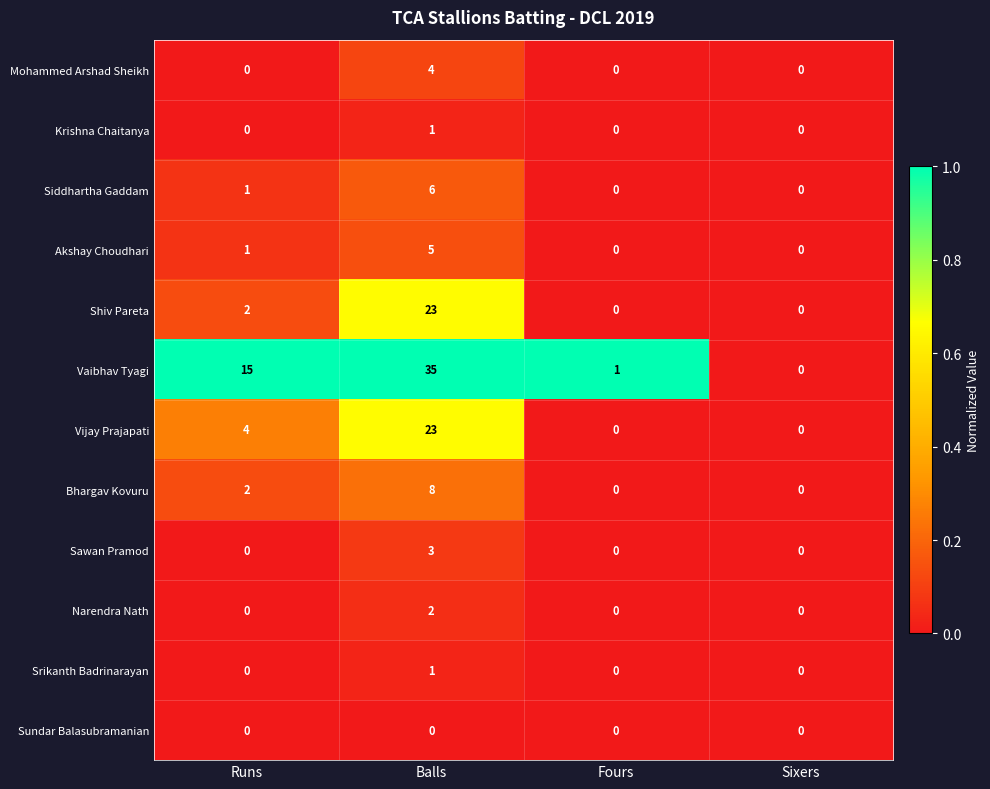

Is it true that Krishna Chaitanya equals 1 at Balls?

True